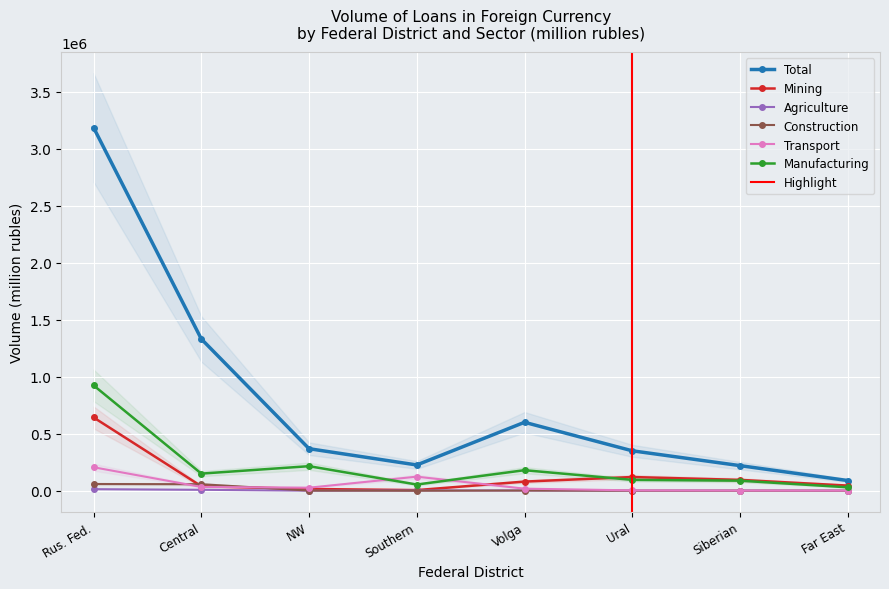

Is it true that Construction equals 0 at Southern?

True